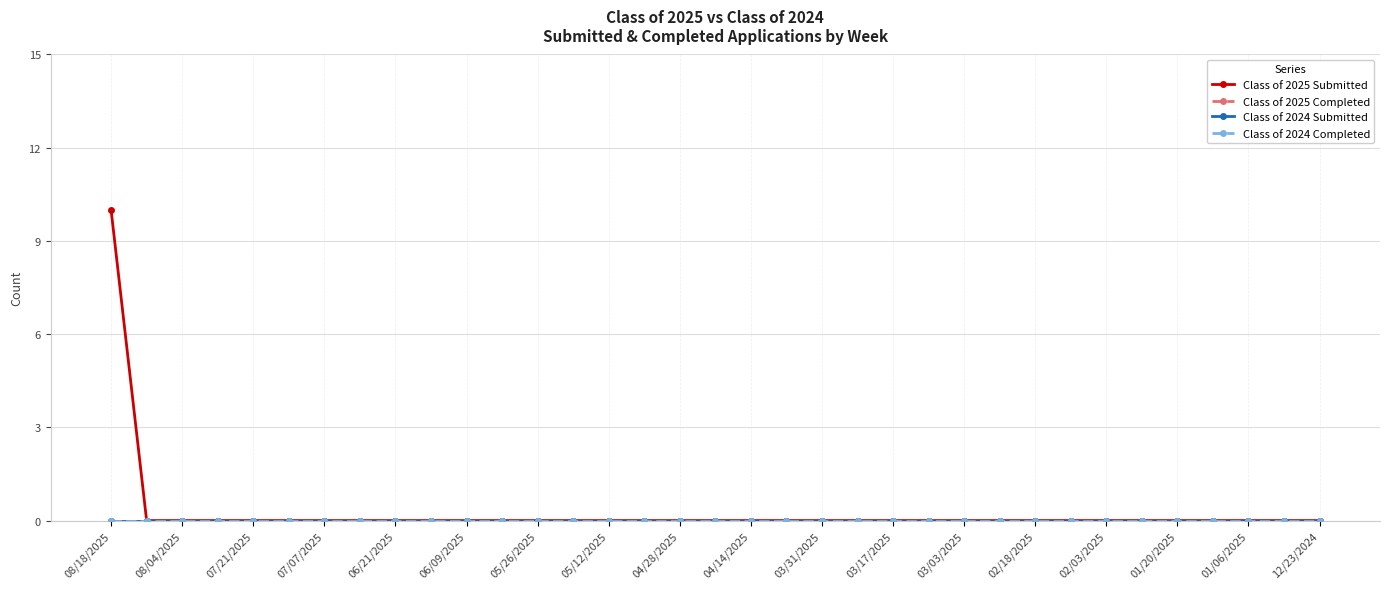

True or false: Class of 2024 Submitted and Class of 2025 Completed cross at least once.

False